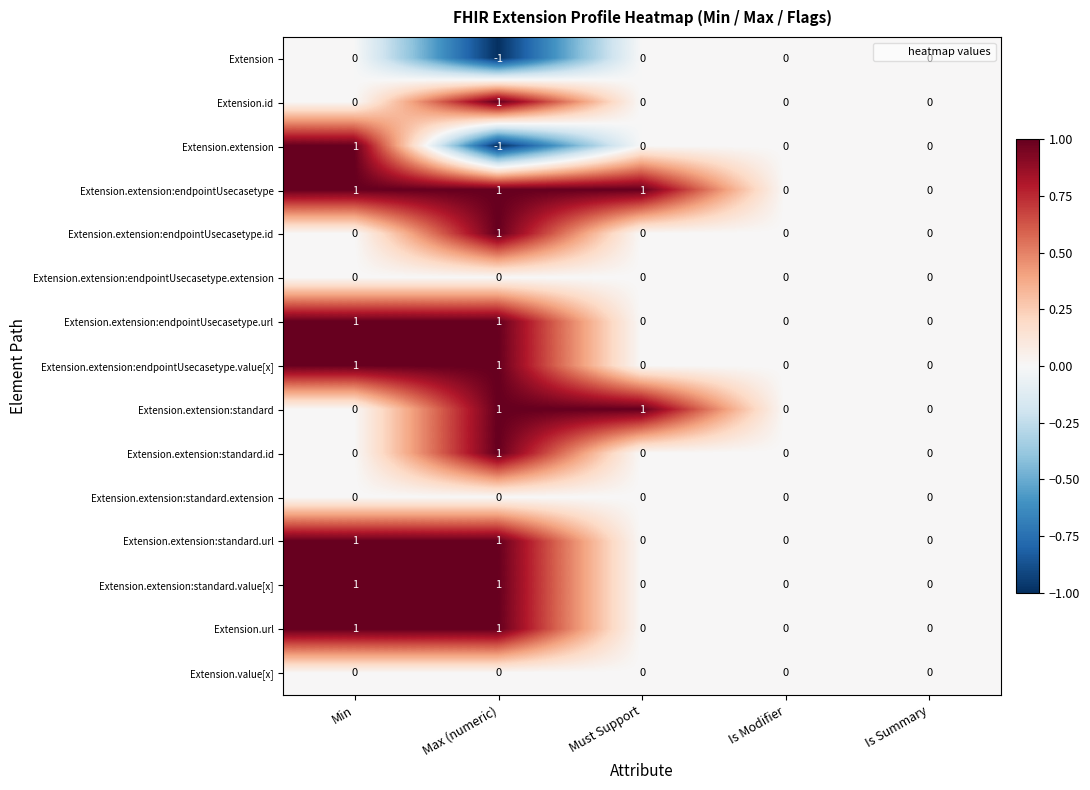

How many distinct data groups are displayed?

15